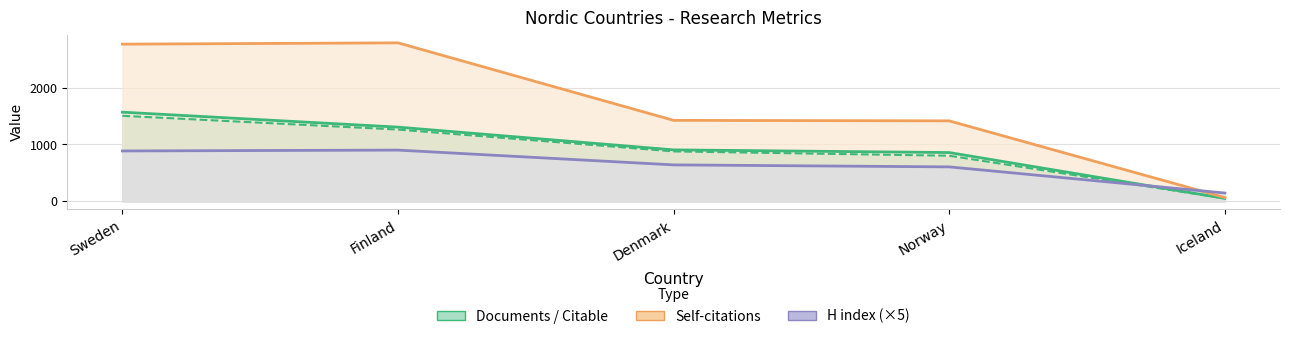

Read the H index (×5) value at Finland.

900